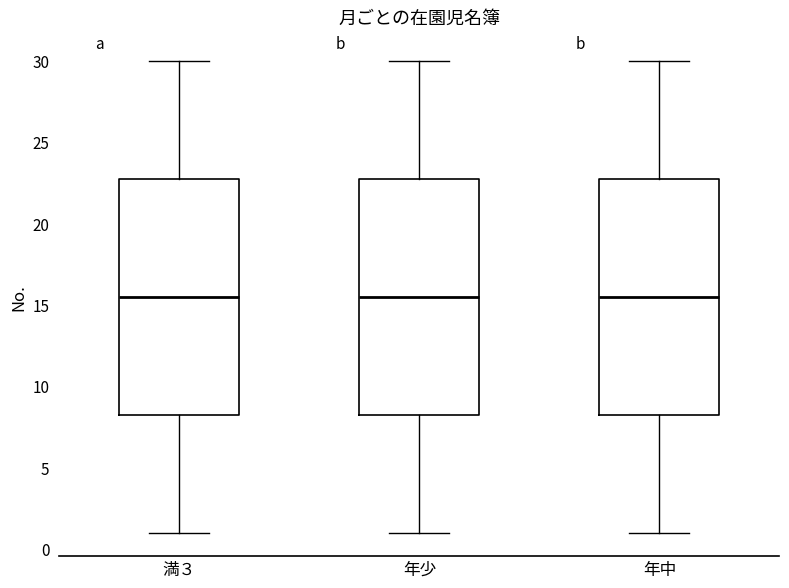

Reading left to right, read every box against the y-axis: the position of its median line, the range the box covers, and the ends of its whiskers. The values are not printed on the chart, so give them approximately, as read against the axis.

満３: median 15.5, box 8.5 to 23.0, whiskers 1.0 to 30.0
年少: median 15.5, box 8.5 to 23.0, whiskers 1.0 to 30.0
年中: median 15.5, box 8.5 to 23.0, whiskers 1.0 to 30.0